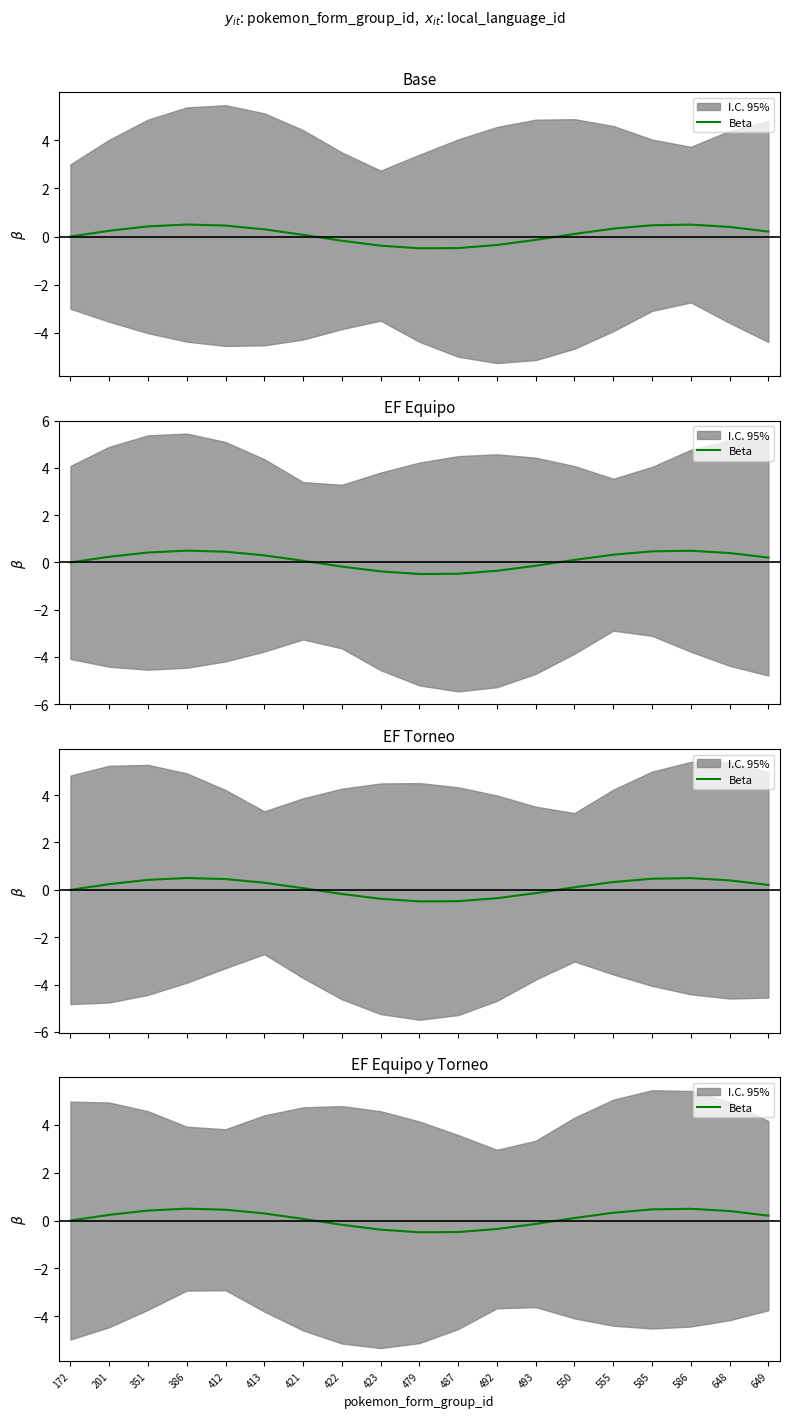

Reading left to right, transcribe all the data shown in this chart.

172=0.0	201=0.2	351=0.4	386=0.5	412=0.5	413=0.3	421=0.1	422=-0.2	423=-0.4	479=-0.5	487=-0.5	492=-0.4	493=-0.1	550=0.1	555=0.3	585=0.5	586=0.5	648=0.4	649=0.2